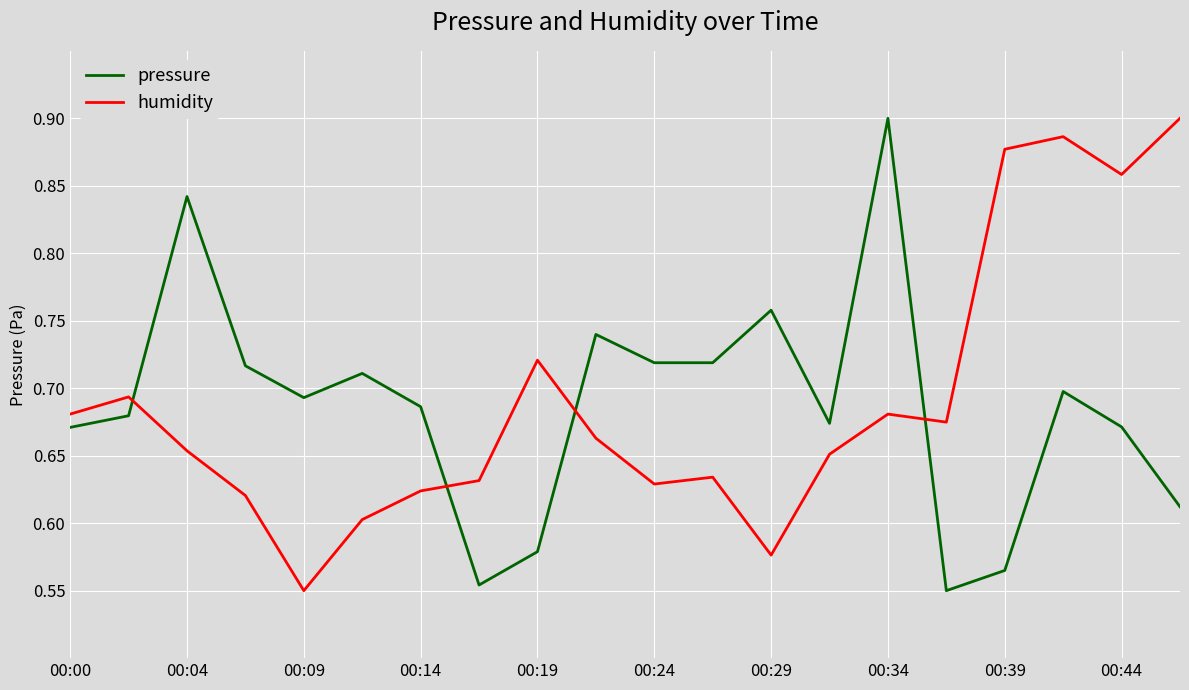

How many times do pressure and humidity cross each other?

4